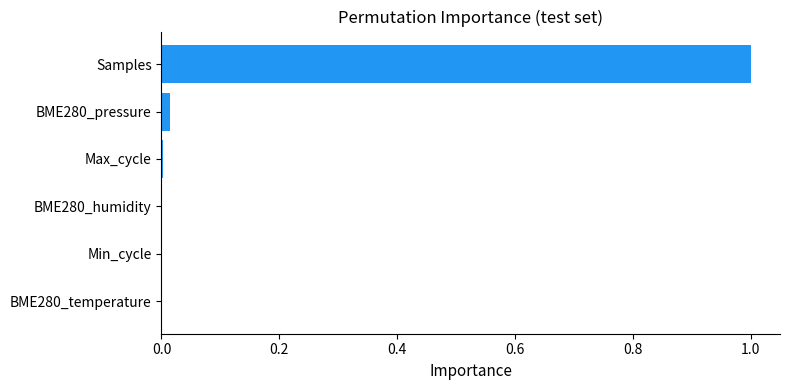

Count the number of data series in this chart.

1